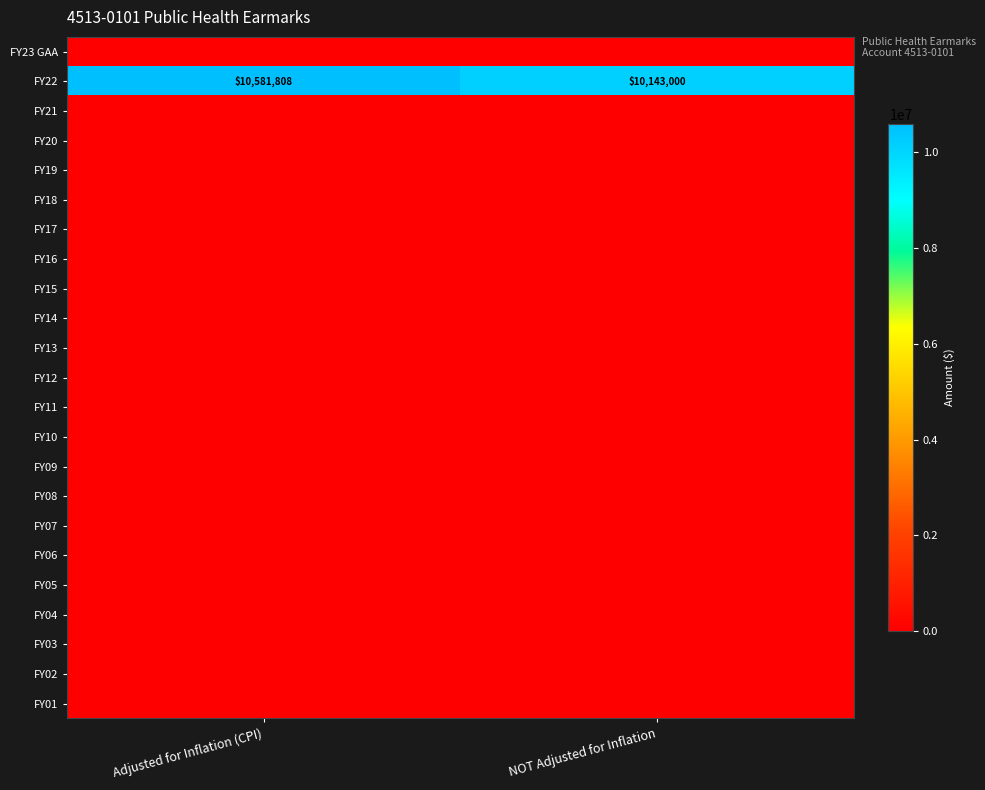

Which series has the largest total across all categories?

FY22